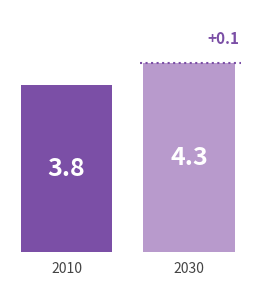

Which category has the highest value across all series?

2030